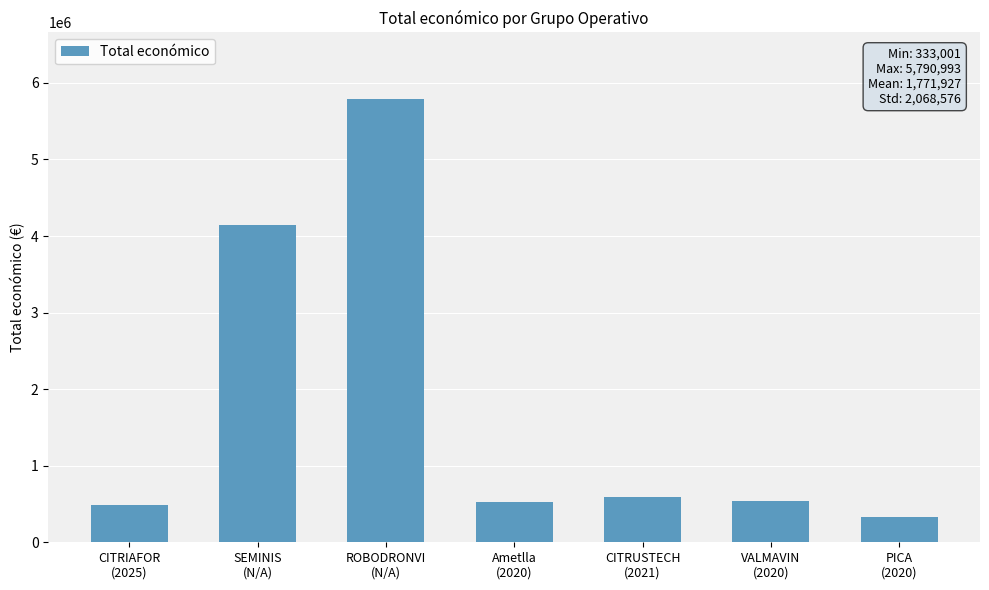

What is the difference between the values at SEMINIS
(N/A) and PICA
(2020)?

3806392